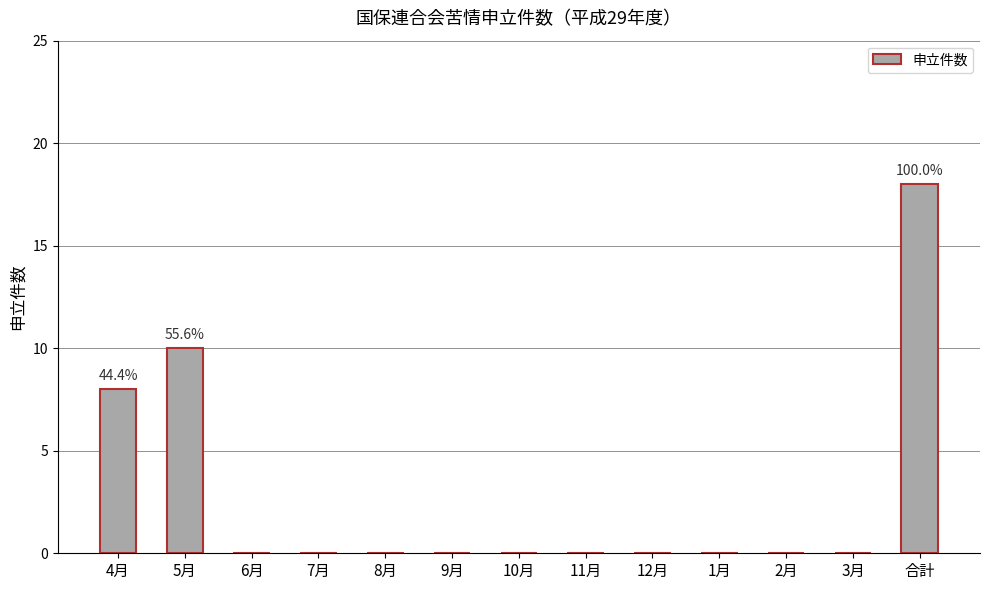

What is the approximate value at 5月?

10